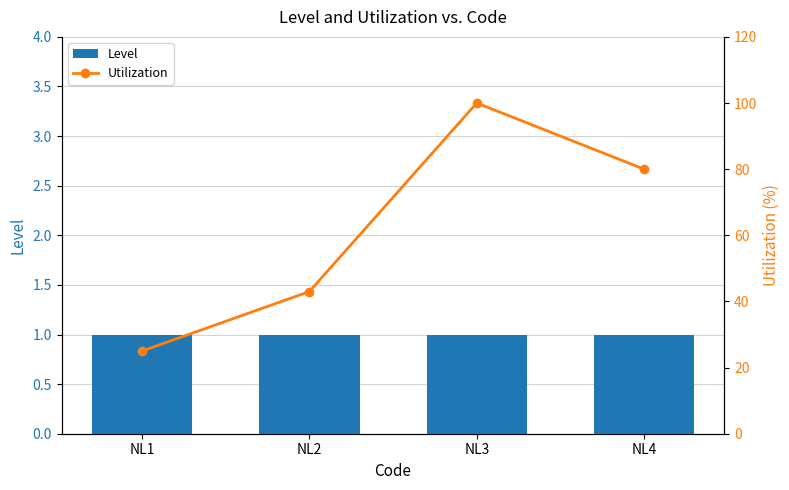

What is the value of the Utilization bar at the 1st from the left?

25